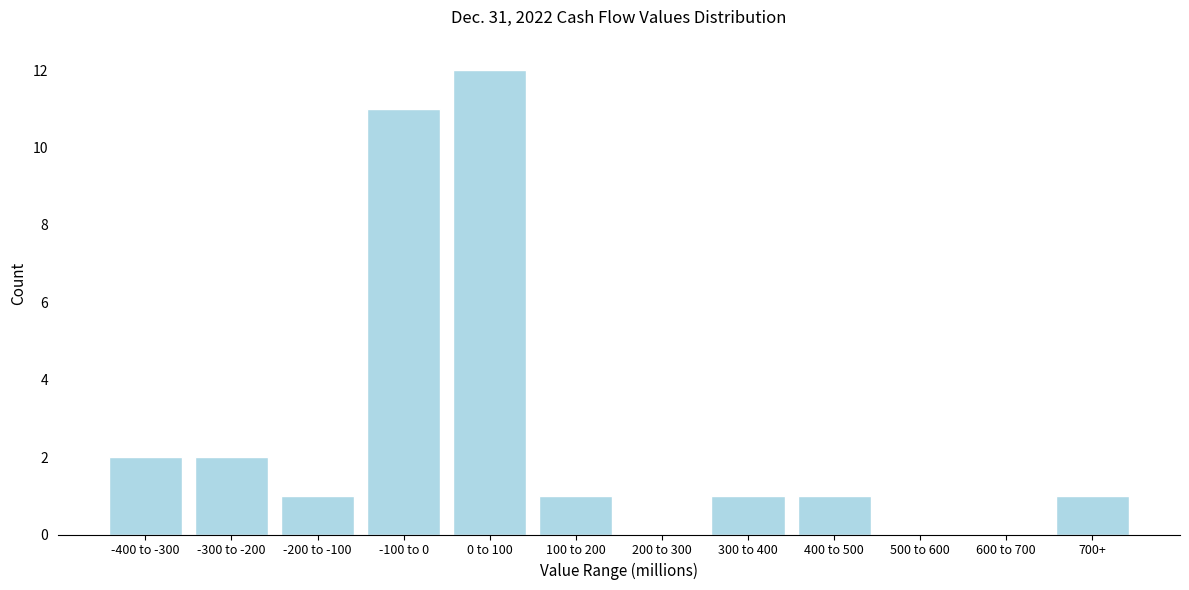

Reading left to right, extract all data points from this chart.

-400 to -300=2	-300 to -200=2	-200 to -100=1	-100 to 0=11	0 to 100=12	100 to 200=1	200 to 300=0	300 to 400=1	400 to 500=1	500 to 600=0	600 to 700=0	700+=1